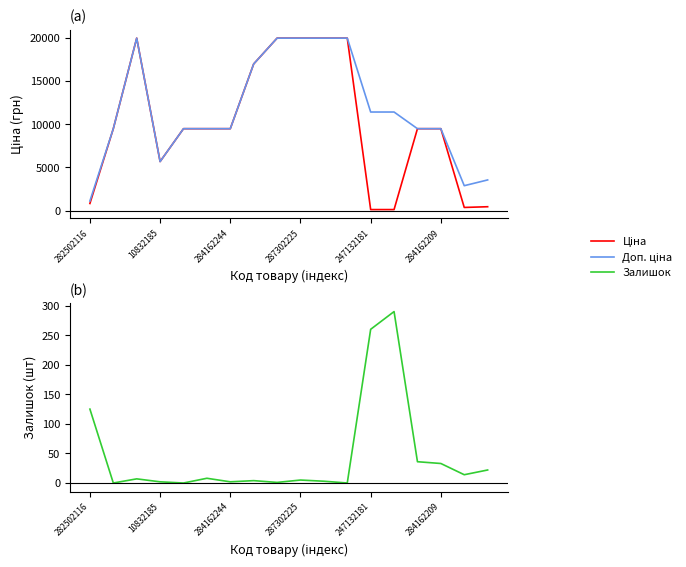

Read the Ціна value at 17.

443.1